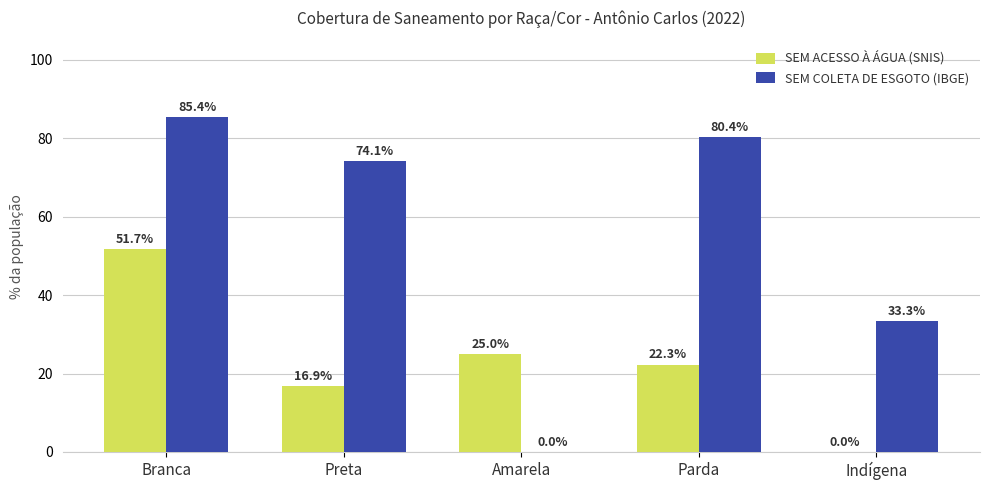

What is the greatest value displayed?

85.4